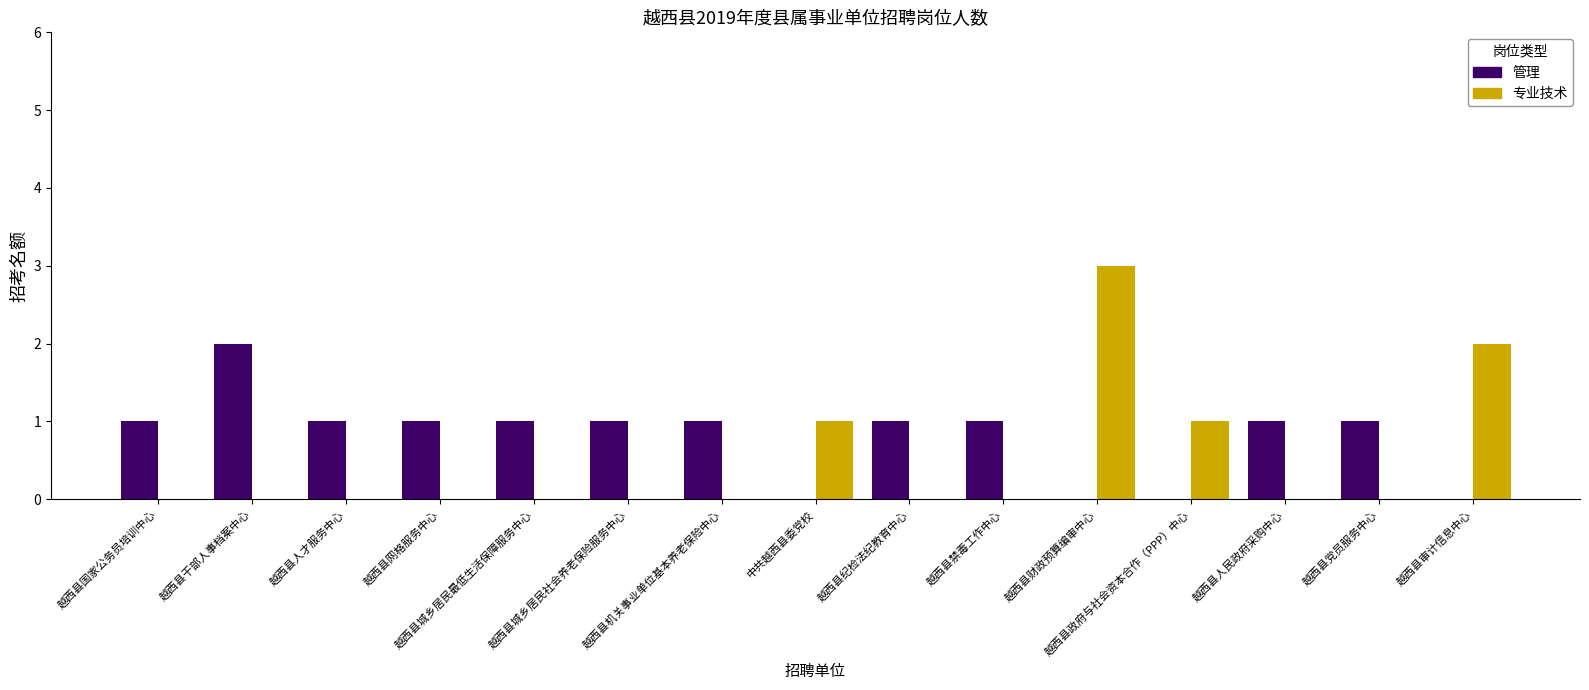

What is the maximum value shown in the chart?

3